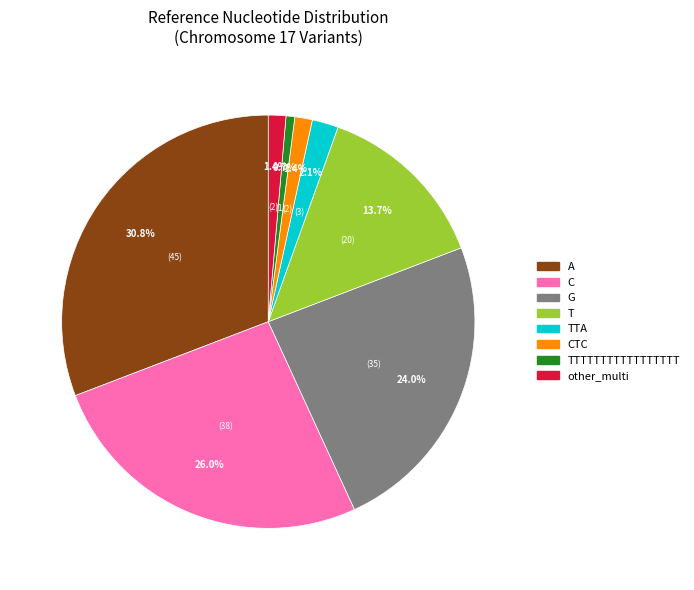

Does any single category account for the majority?

No